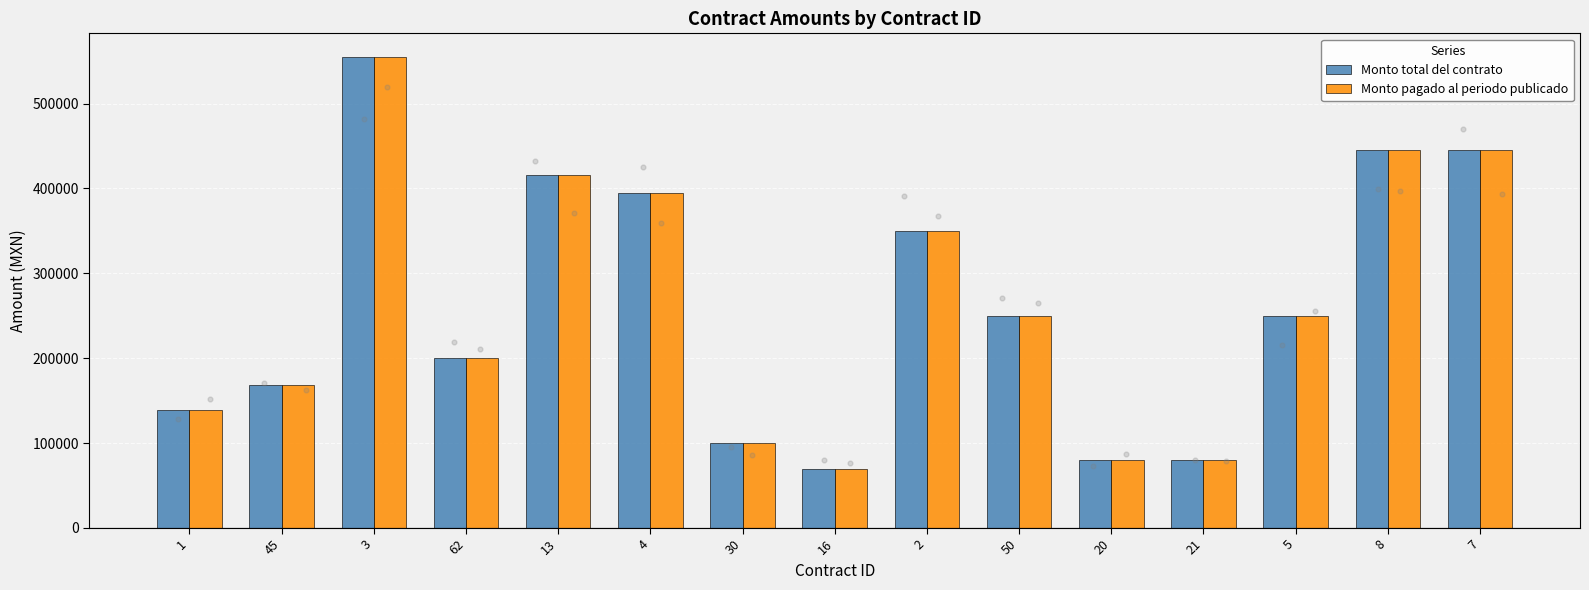

What is the total value across all series at 5?

500000.0